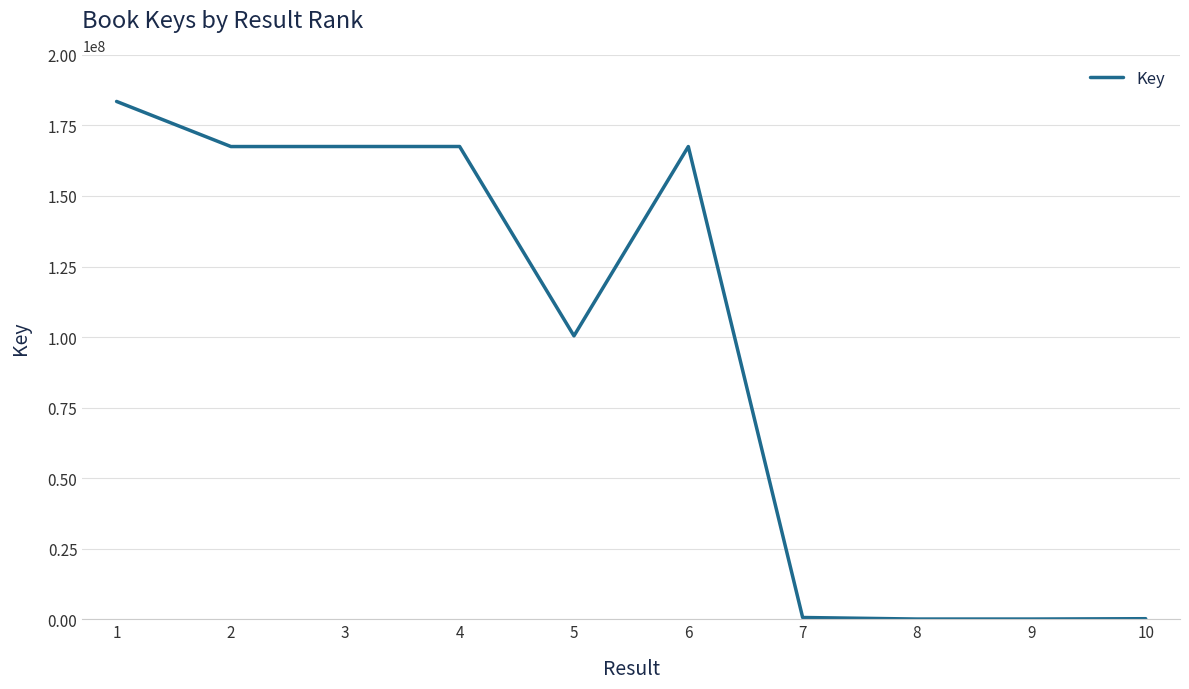

What is the greatest value displayed?

183471544